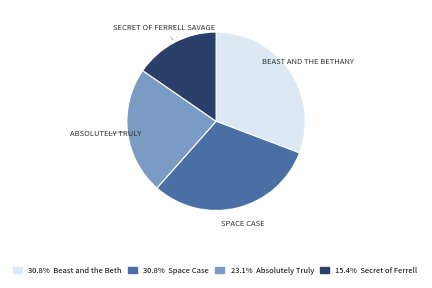

Is there any slice that represents more than half of the pie?

No